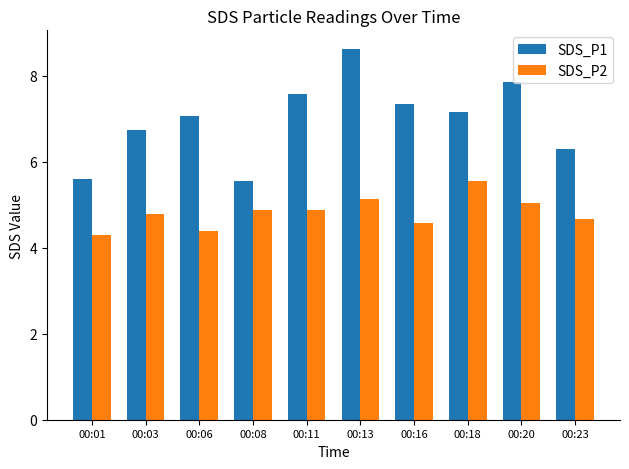

Rank the series by their average value, from highest to lowest.

SDS_P1, SDS_P2